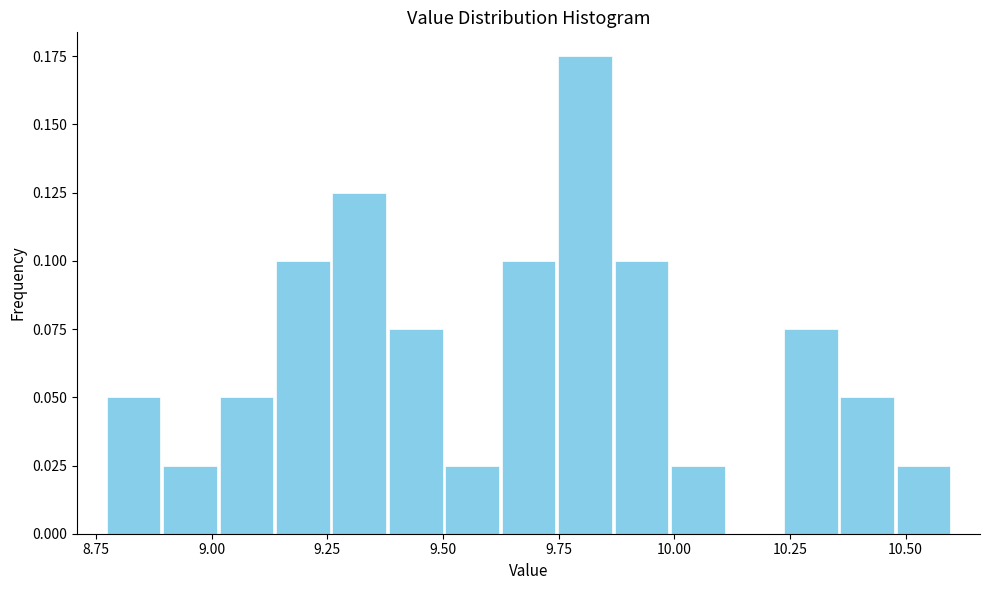

Around what value on the x-axis is the tallest bar? Give the approximate position of its centre, as read against the axis.

9.80